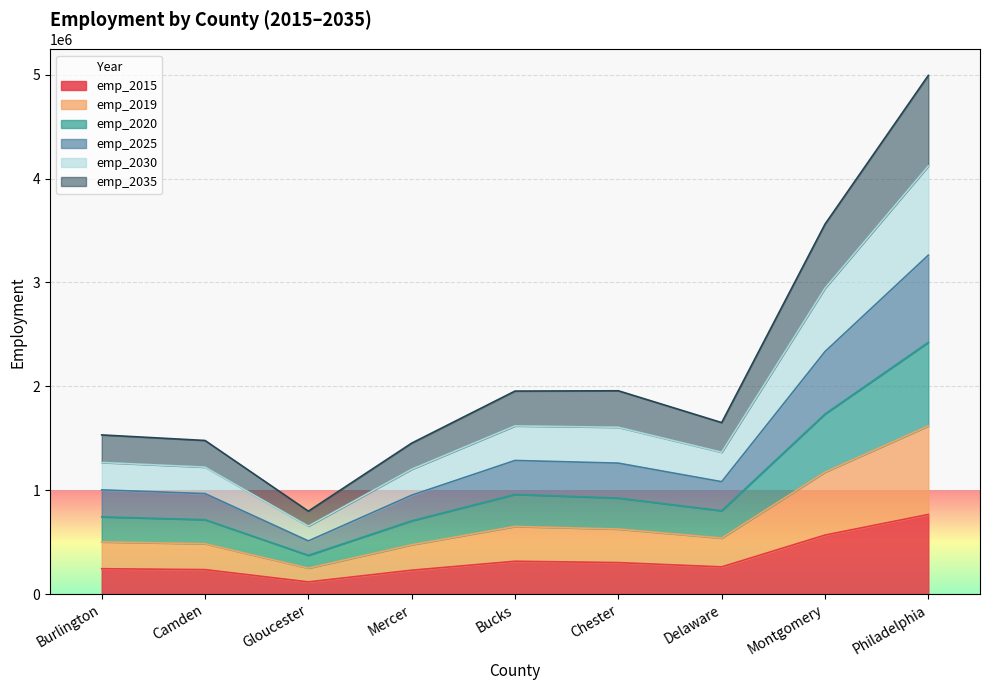

Which category has the lowest value in the emp_2015 series?

Gloucester